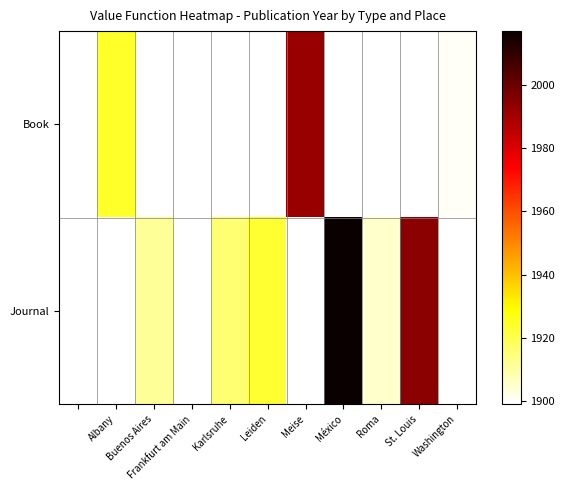

Which series has the largest total across all categories?

Journal